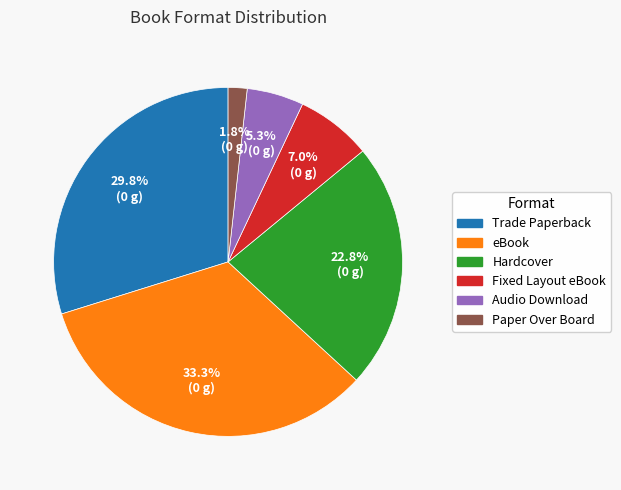

Which category has the smallest portion of the pie?

Paper Over Board